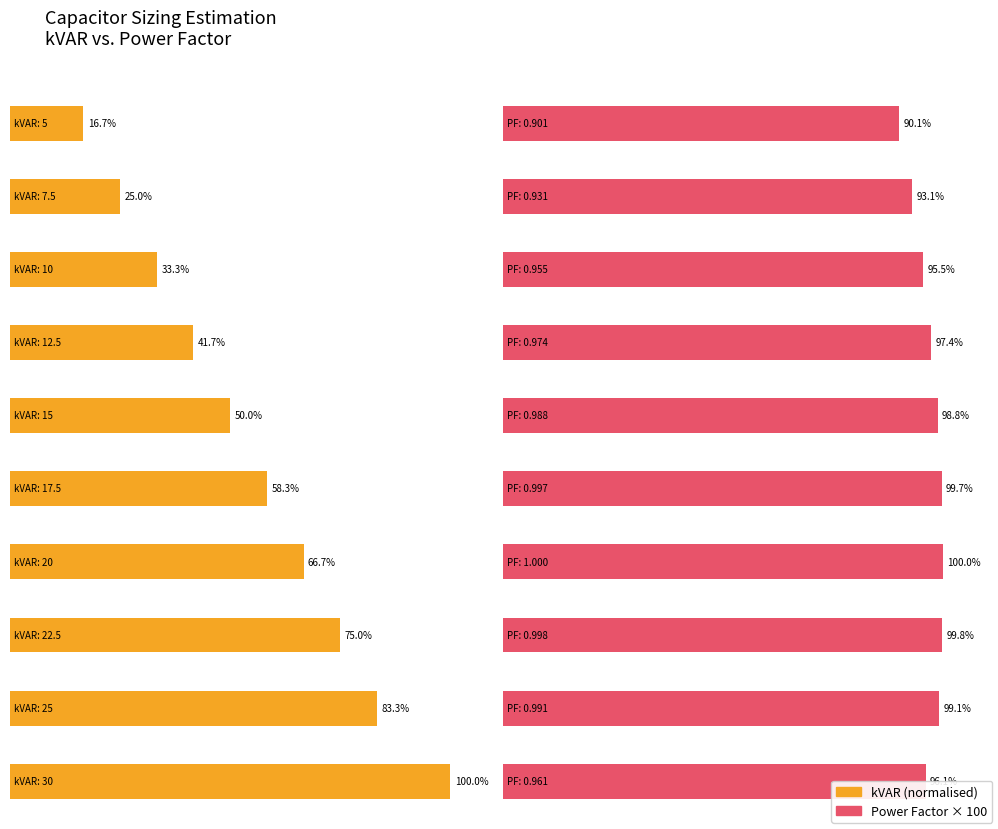

What is the smallest value displayed?

0.9